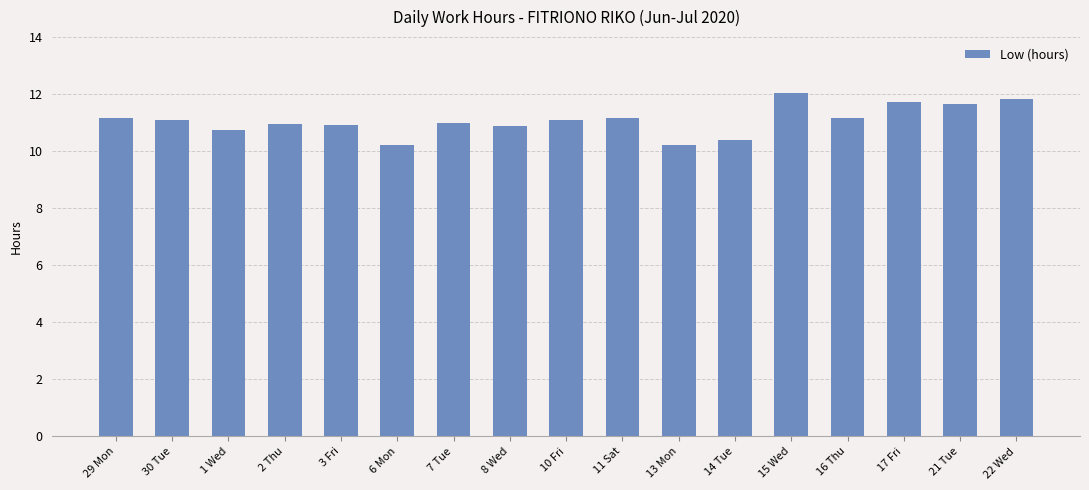

Is it true that the value at 15 Wed is 12.0?

True